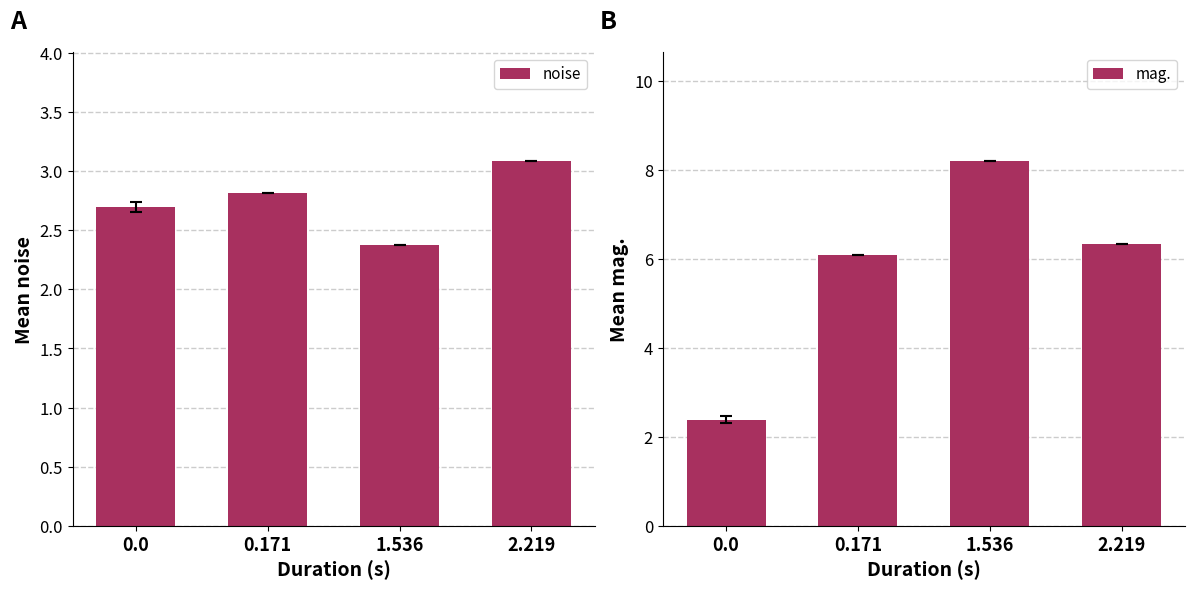

What is the value of the mag. bar at the 3rd from the left?

8.2